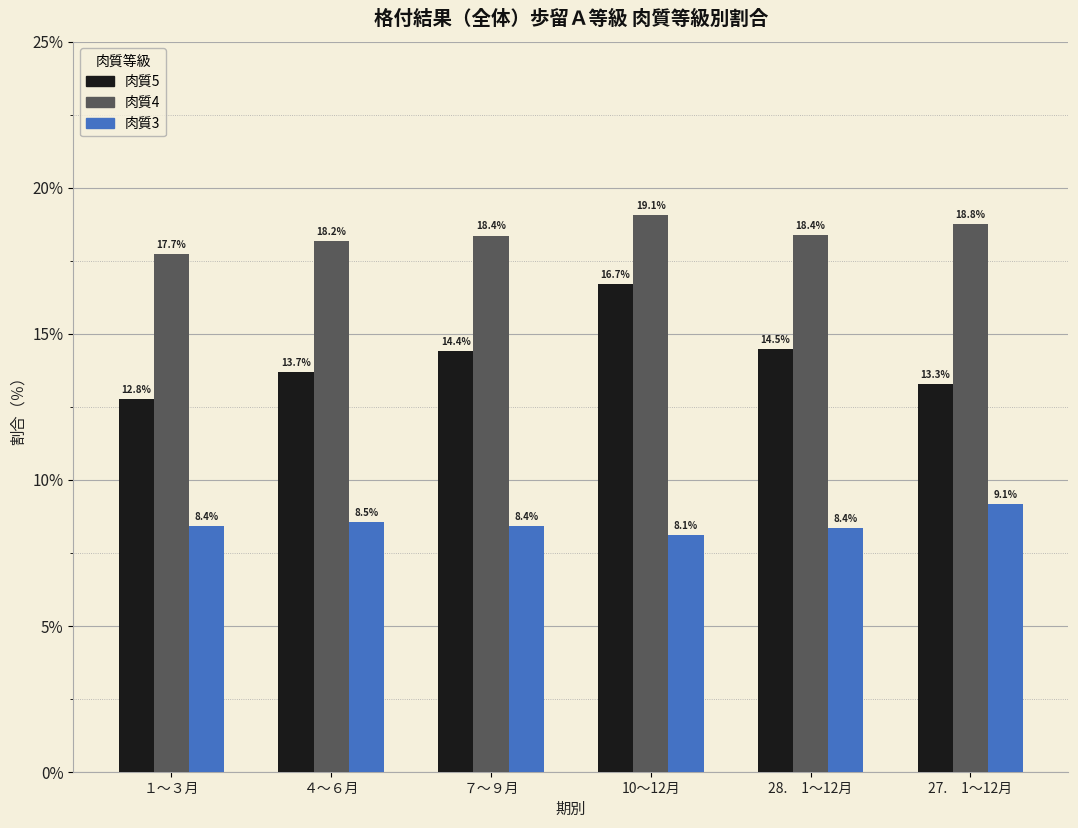

What is the greatest value displayed?

19.1